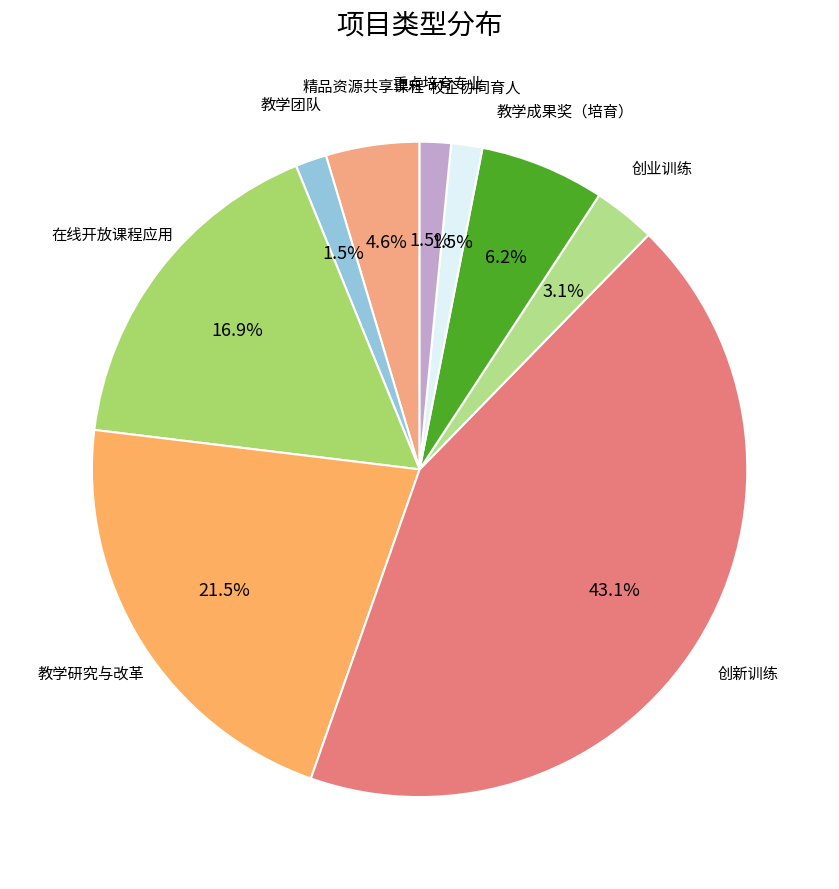

To the nearest percent, what portion does 教学成果奖（培育） represent?

6%